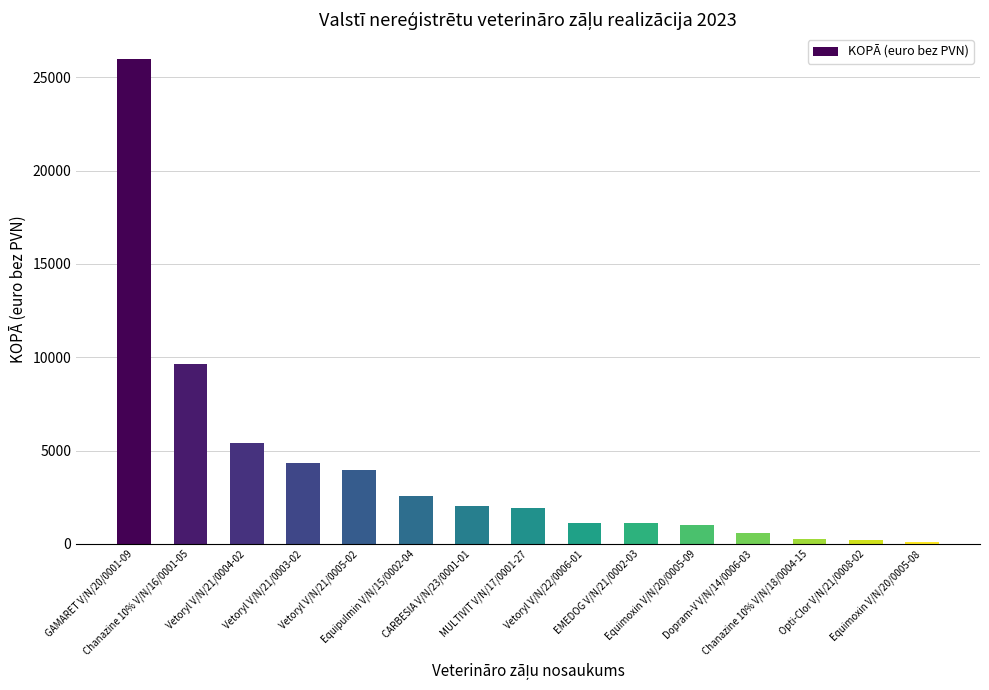

What is the average value?

4015.8